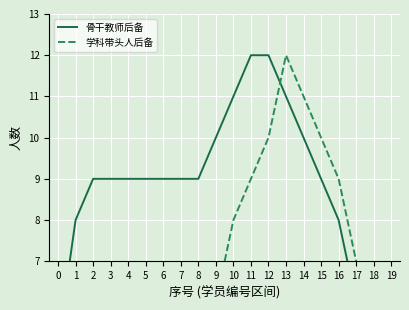

How many times do 骨干教师后备 and 学科带头人后备 cross each other?

1